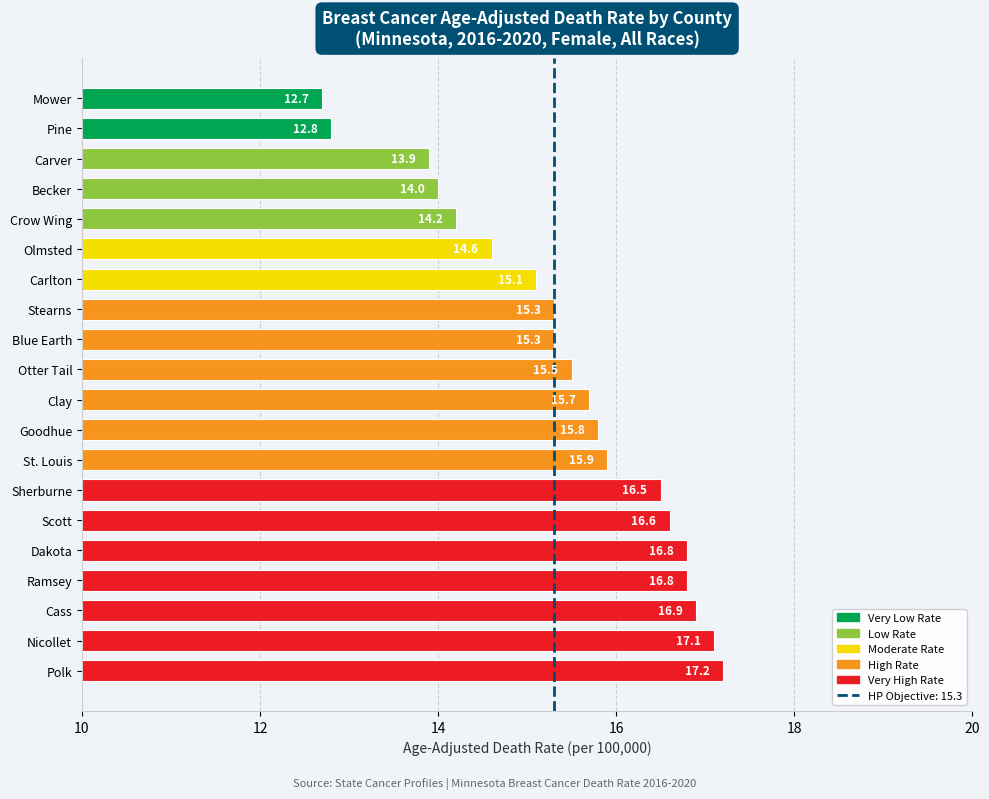

The value at Otter Tail is 7.8. True or false?

False